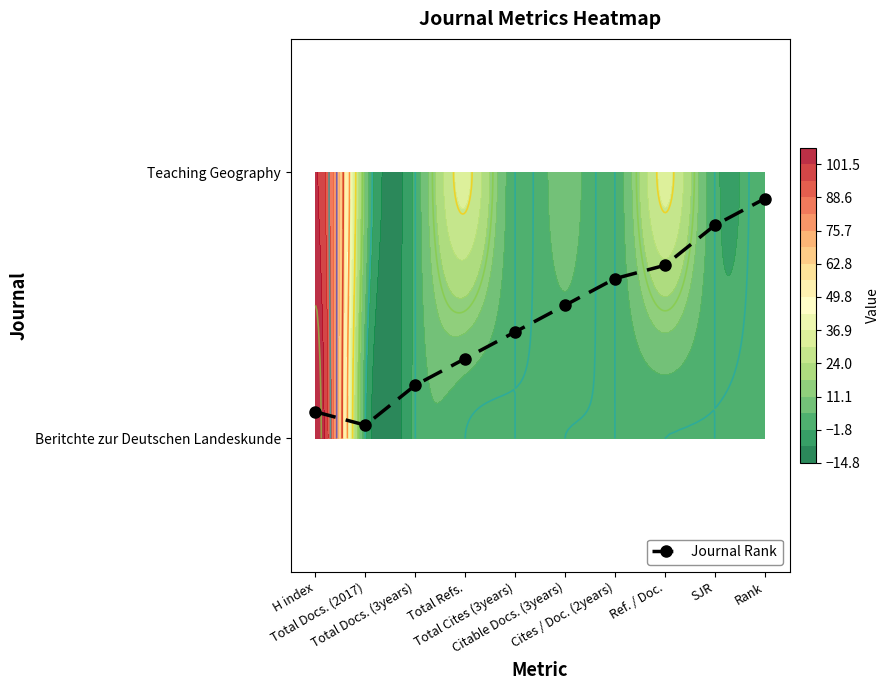

At which label is the value closest to 0?

Total Docs. (2017)